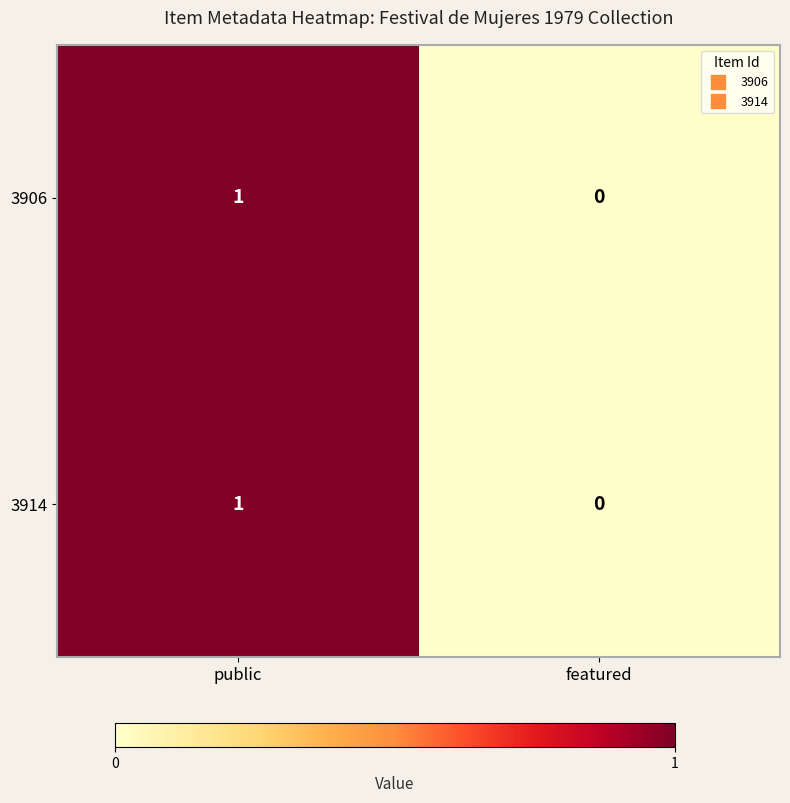

List the labels in order of 3906 value, largest first.

public, featured